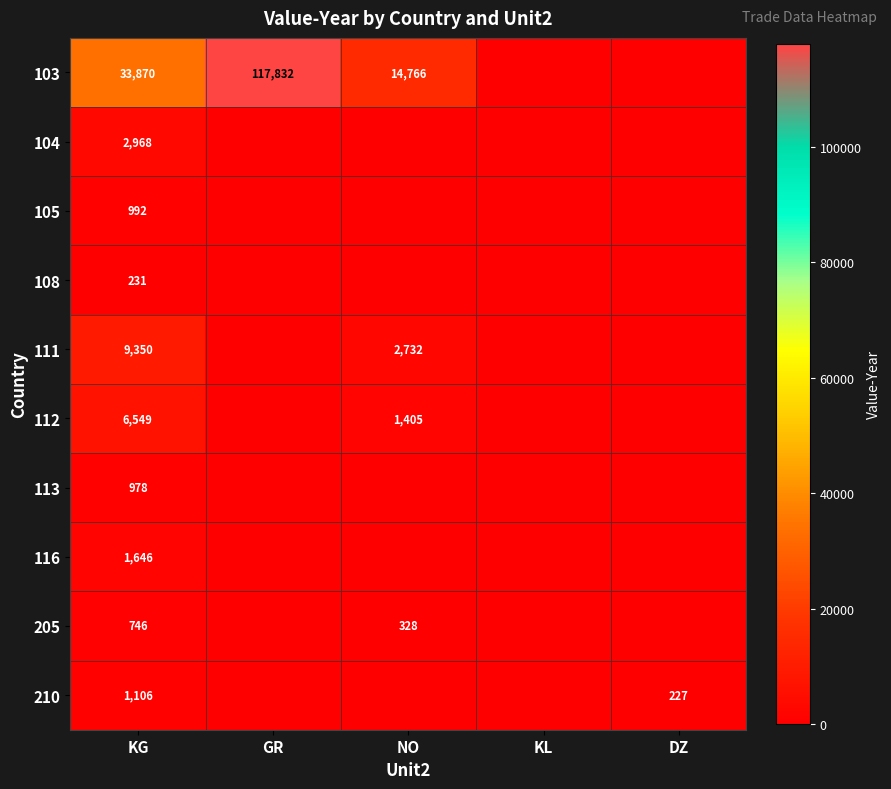

What is the difference between the highest and lowest values at KG?

33639